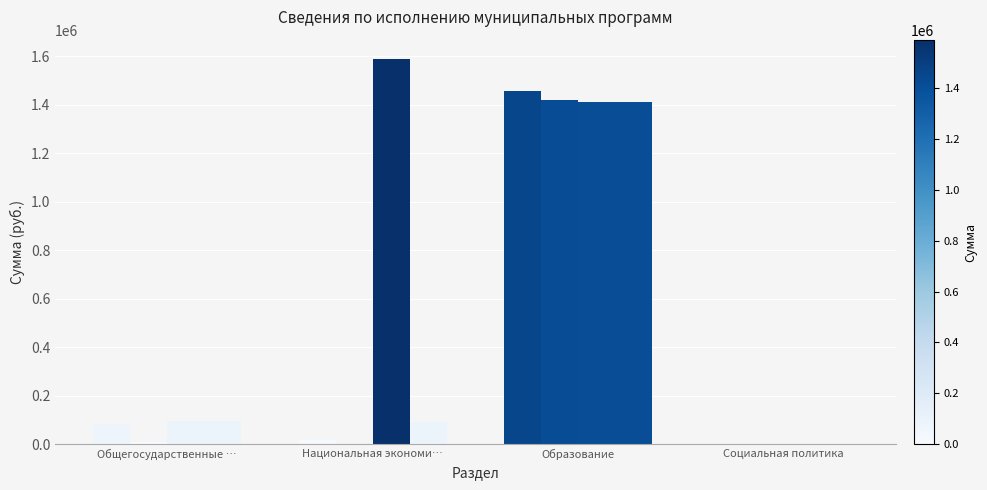

How many categories are shown in the chart?

4